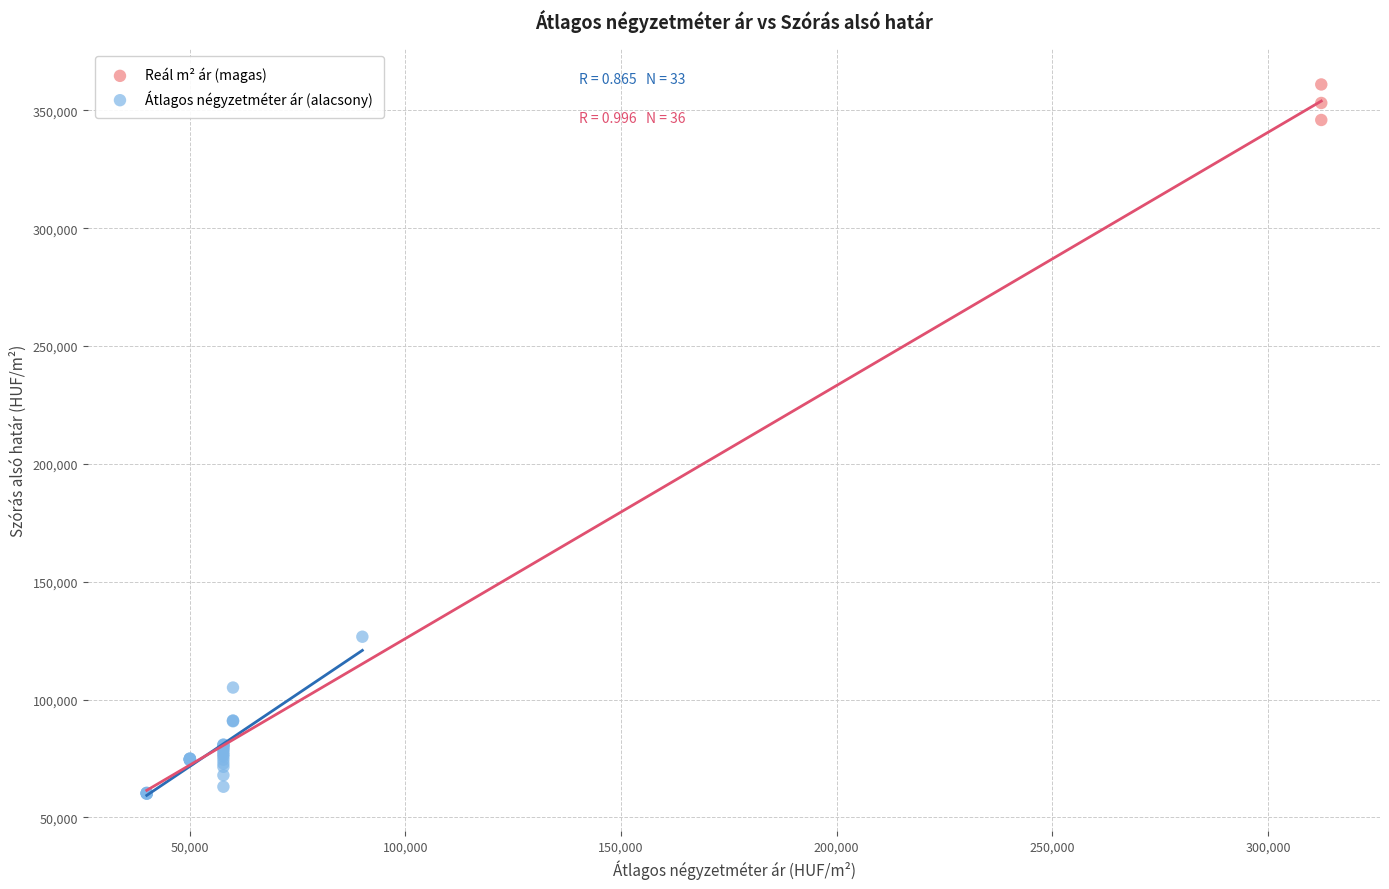

Which series reaches the minimum Y coordinate?

Átlagos négyzetméter ár (alacsony)